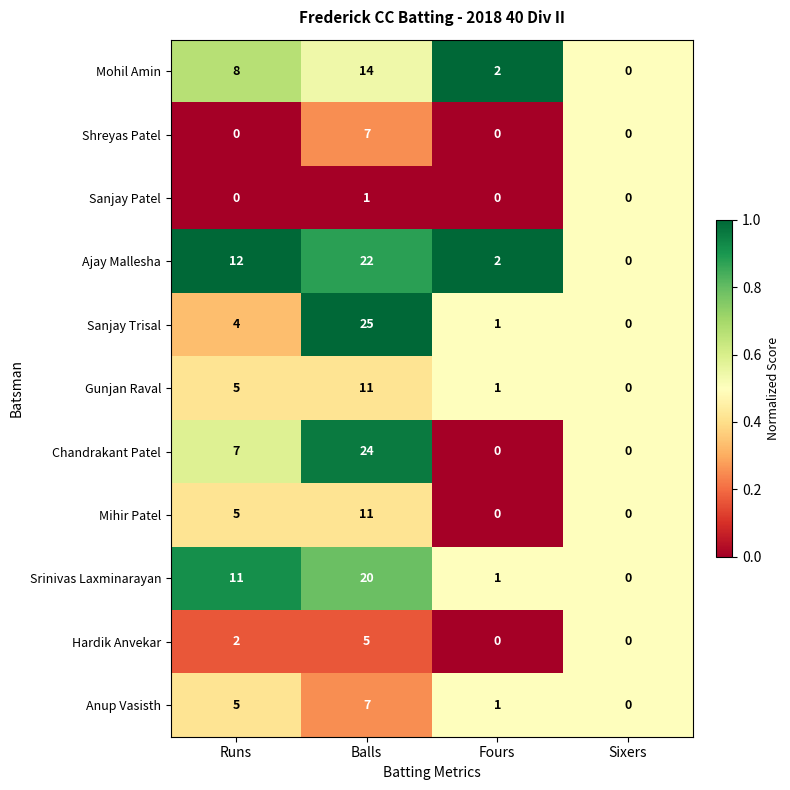

Count the Mihir Patel values in the range 0 to 11.

4